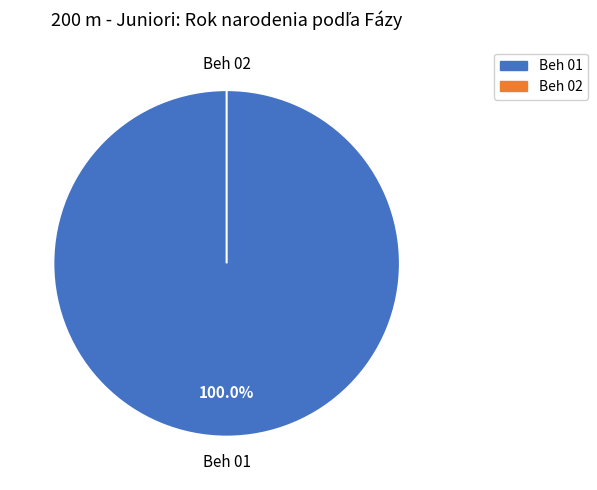

Combined, do Beh 01 and Beh 02 account for over 50%?

Yes